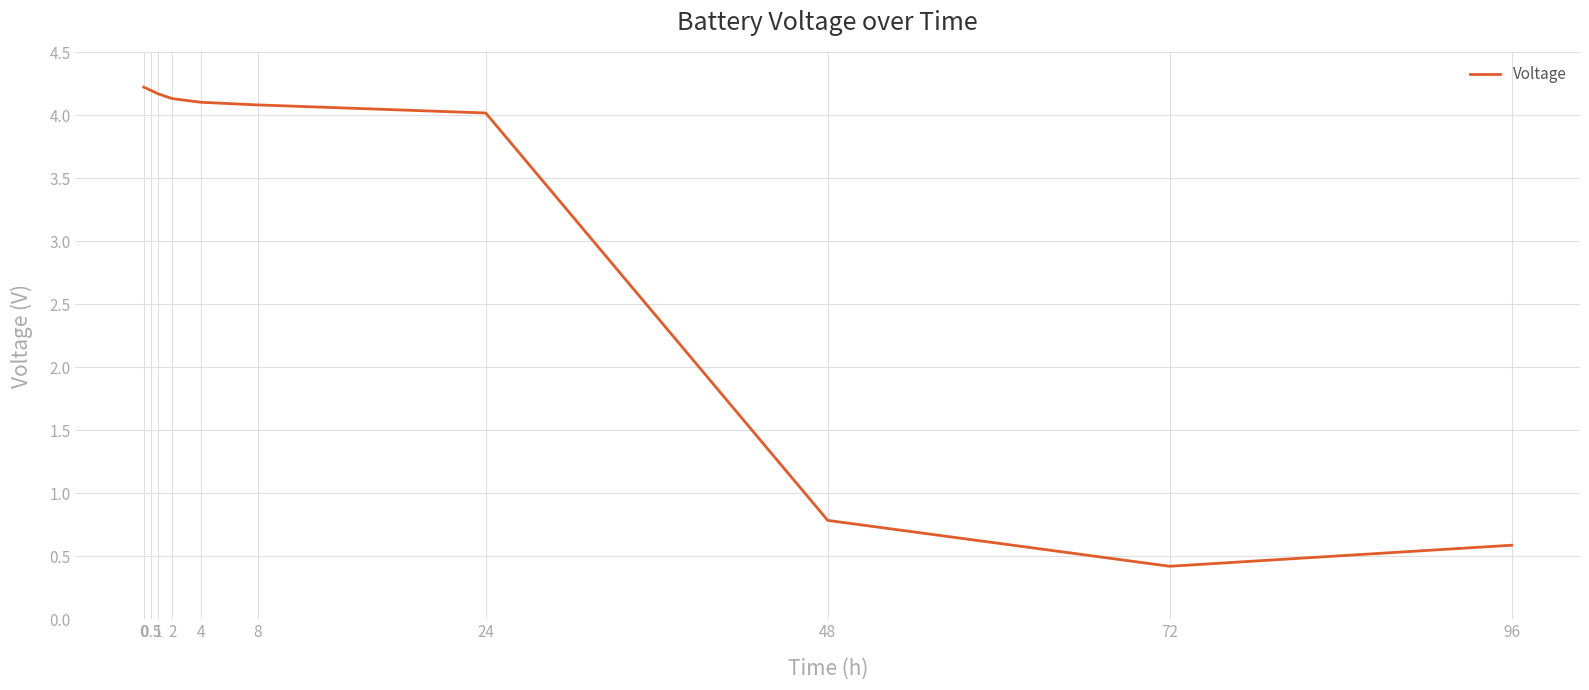

What is the sum of all values?

30.7